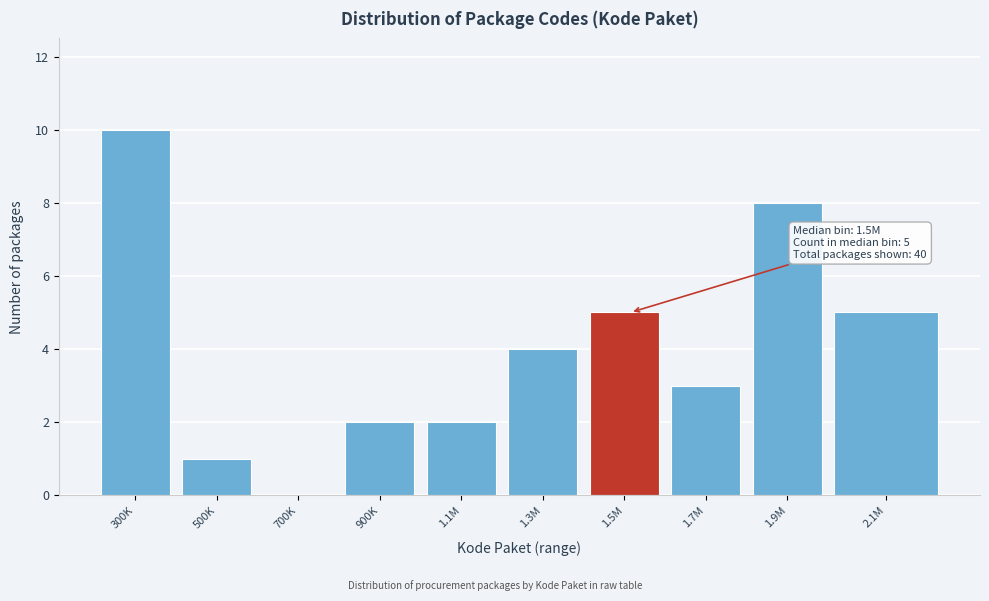

Reading right to left, list all the values displayed in this chart.

2.1M=5	1.9M=8	1.7M=3	1.5M=5	1.3M=4	1.1M=2	900K=2	700K=0	500K=1	300K=10